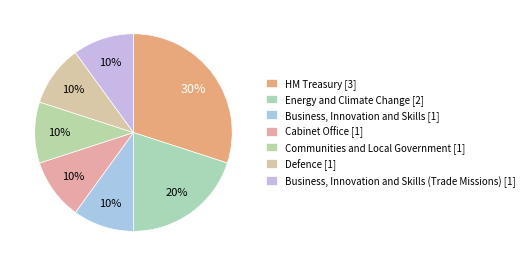

How many slices are in this pie chart?

7